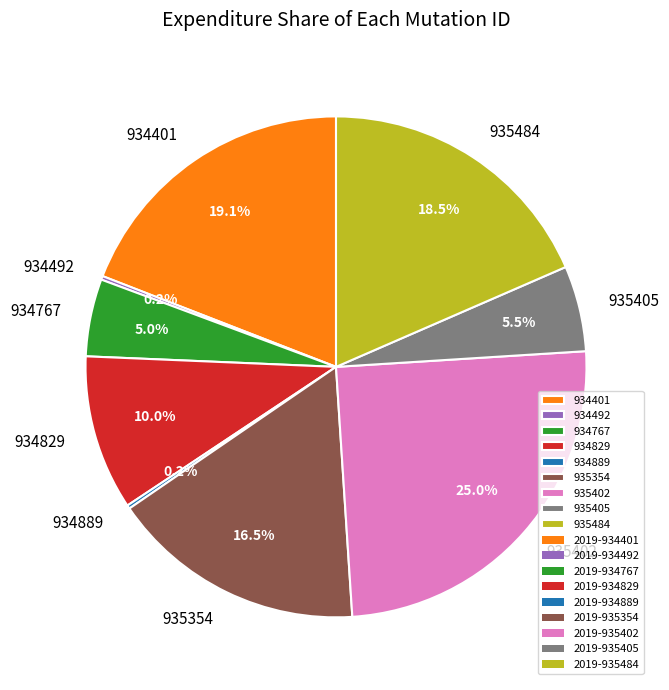

What is the ratio of the value at 934829 to the value at 935405?

1.8